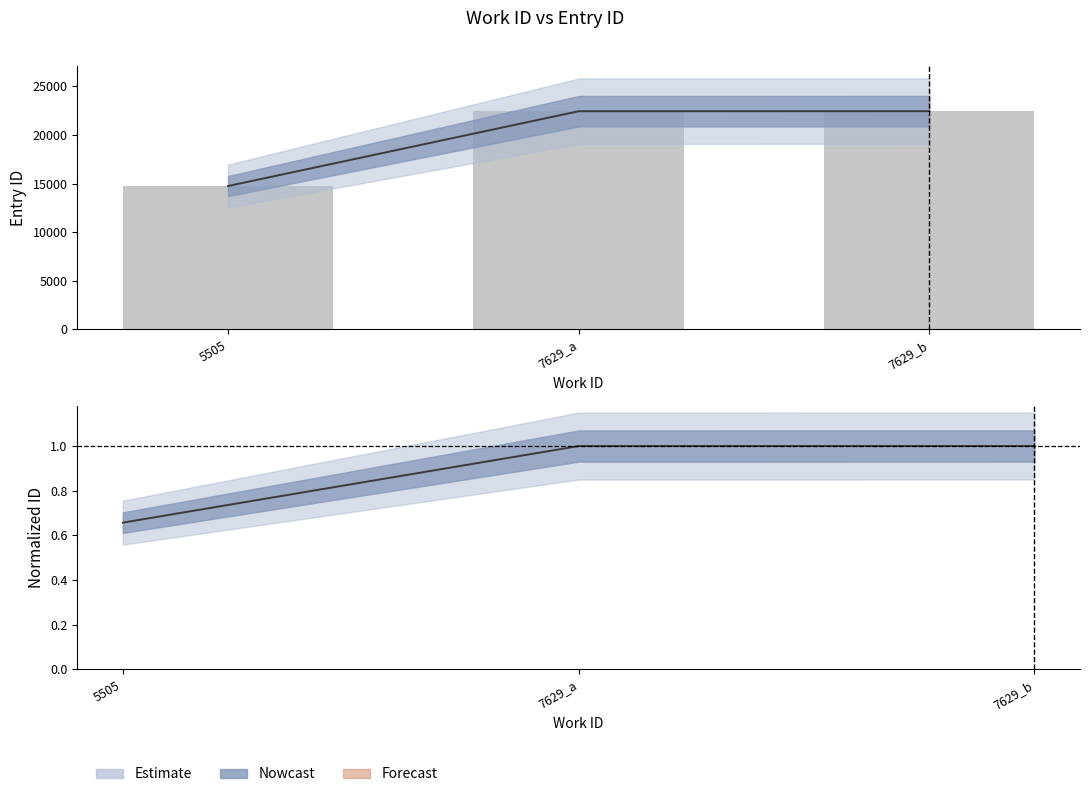

Count the number of values greater than 22441.

1